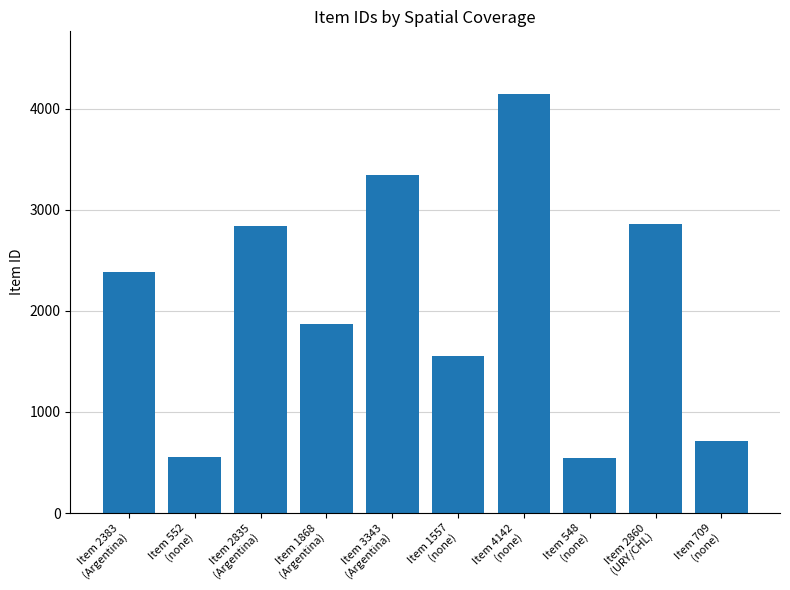

What is the maximum value shown in the chart?

4142